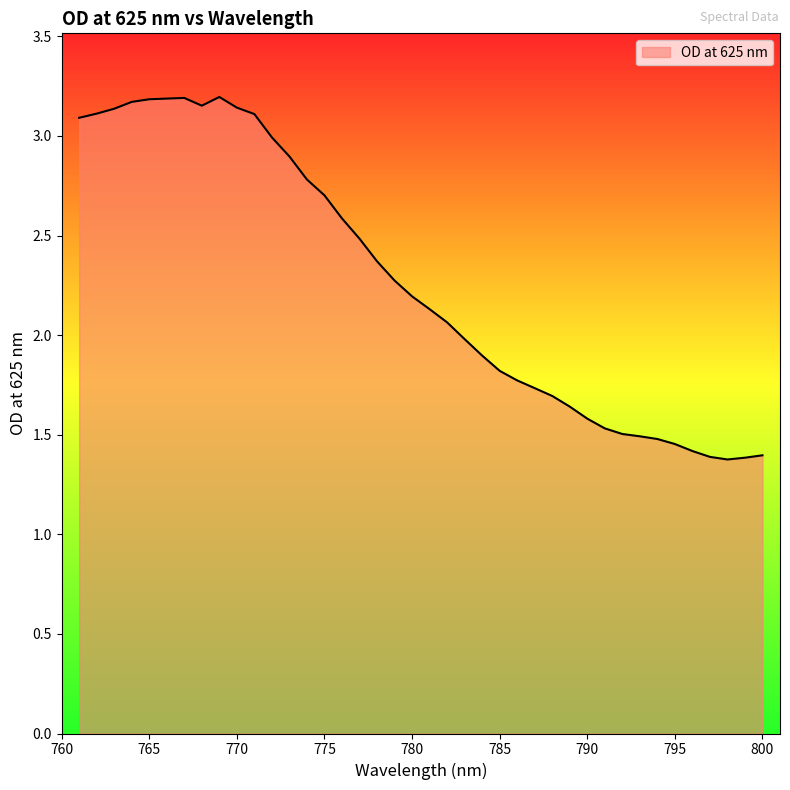

What is the smallest value displayed?

1.4